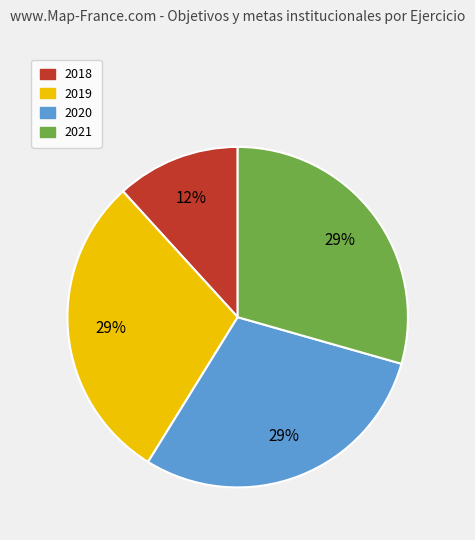

Do 2018 and 2021 together represent more than half of the pie?

No